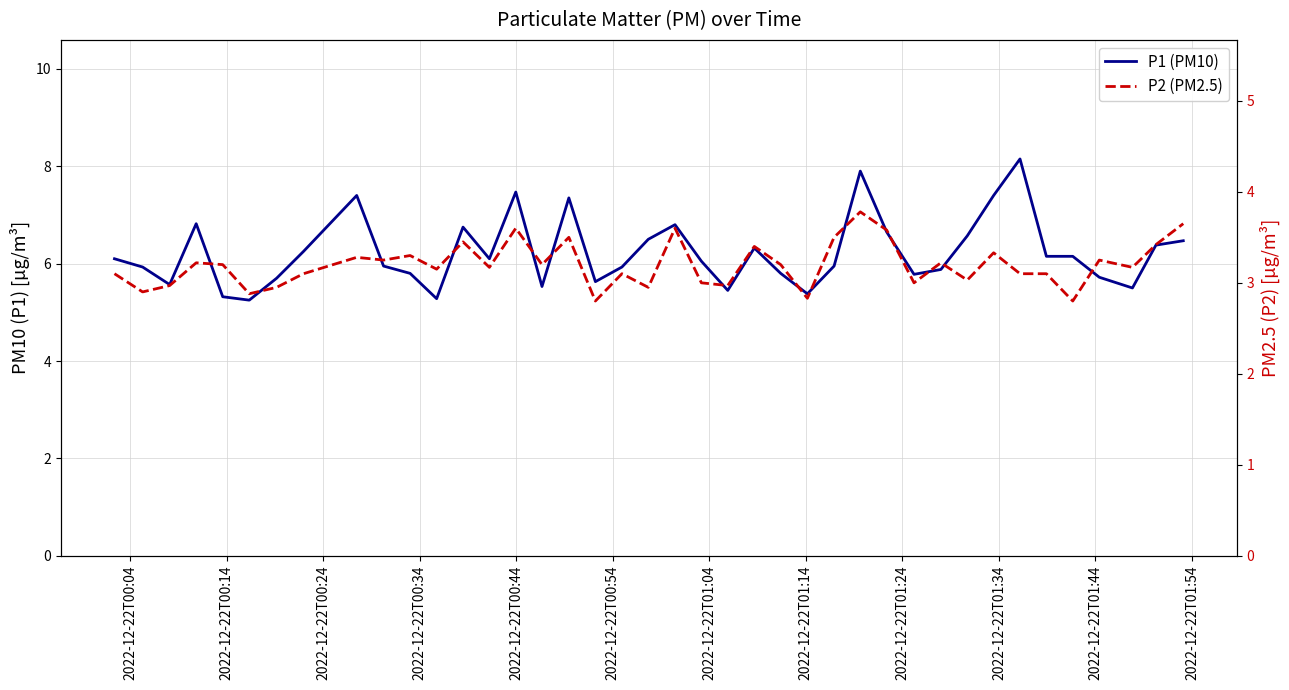

True or false: P1 (PM10) and P2 (PM2.5) cross at least once.

False